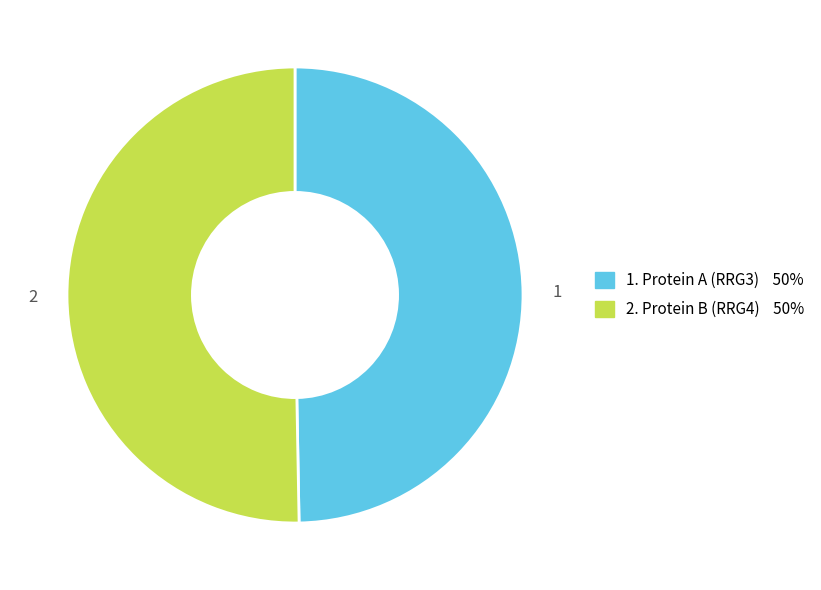

Does any single category account for the majority?

Yes